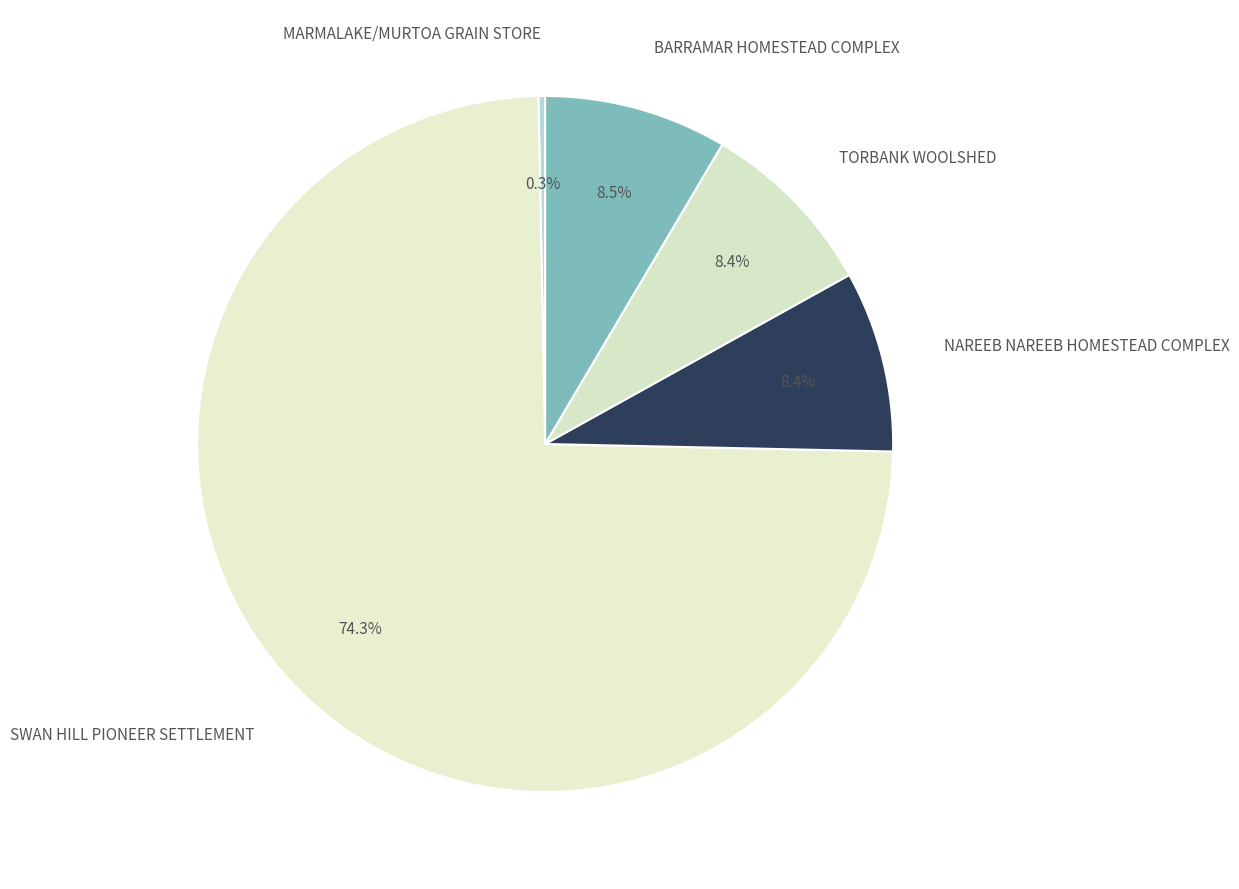

To the nearest percent, what portion does SWAN HILL PIONEER SETTLEMENT represent?

74%